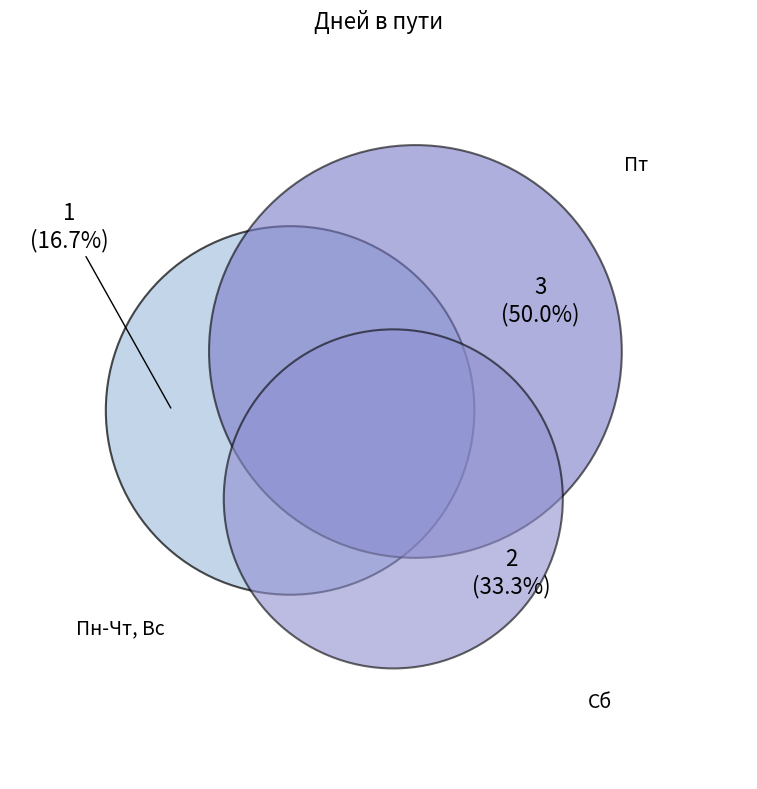

To the nearest percent, what percentage of the pie is Сб?

33%